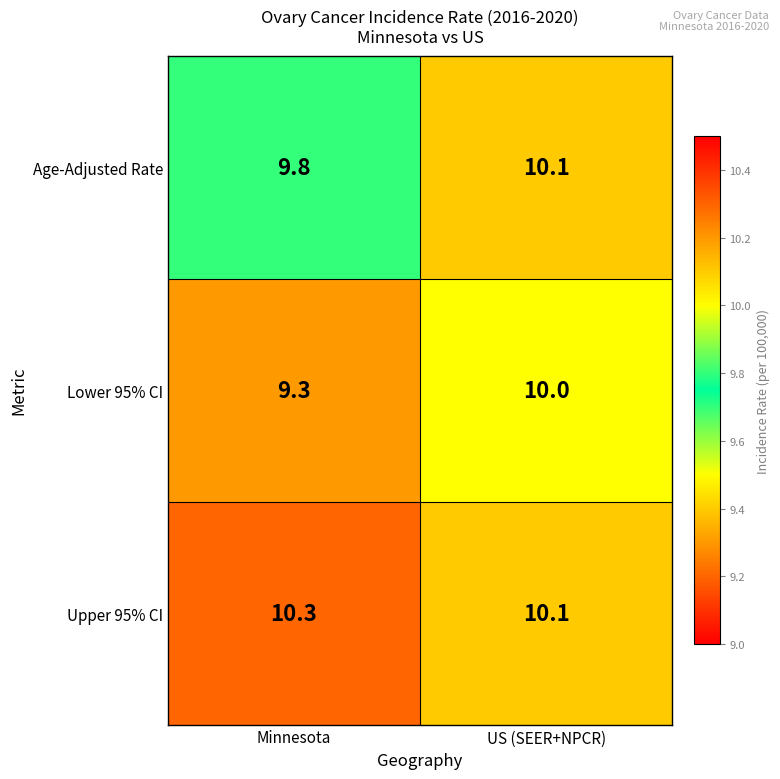

Which category has the lowest value across all series?

Minnesota